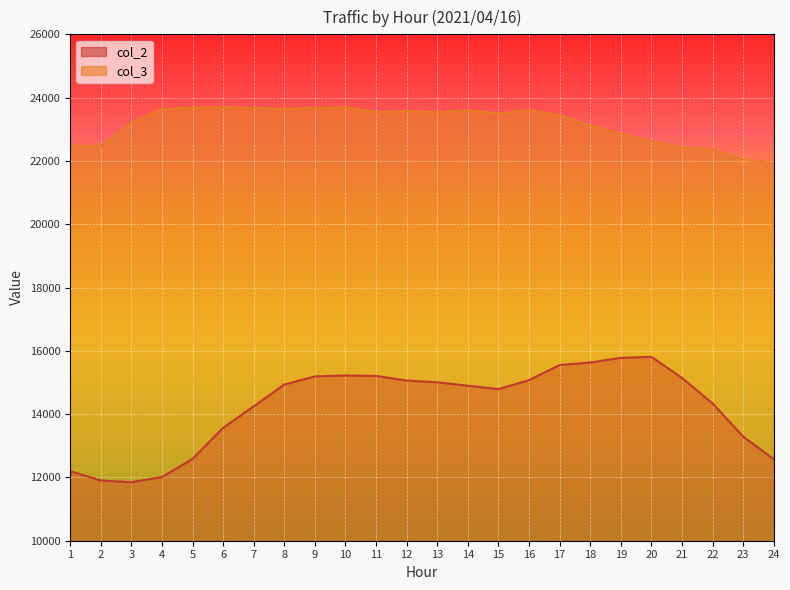

Is the value of col_2 at 18 greater than the value of col_3 at 1?

No